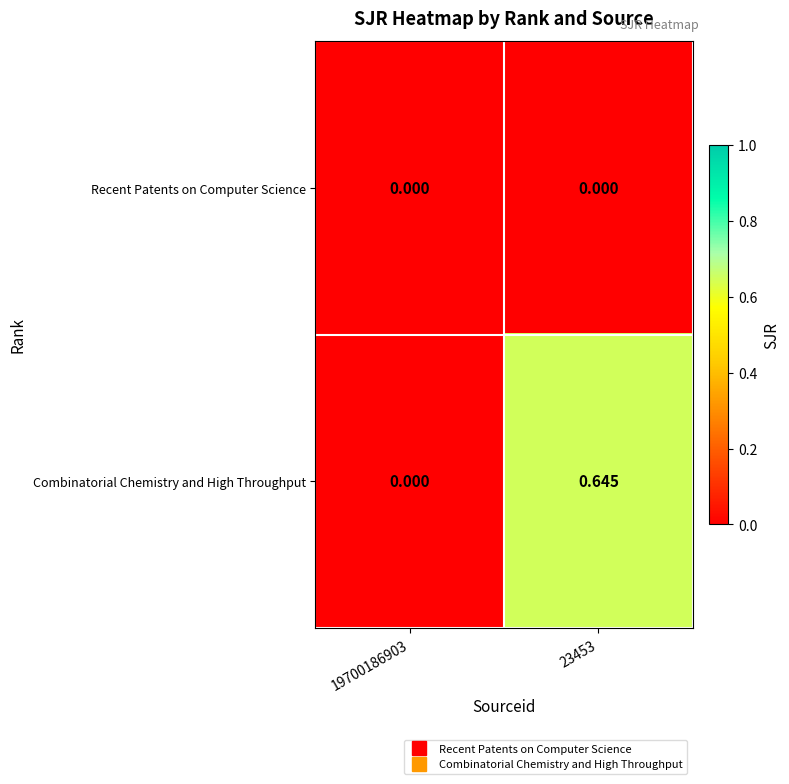

How many data points does each series have?

2